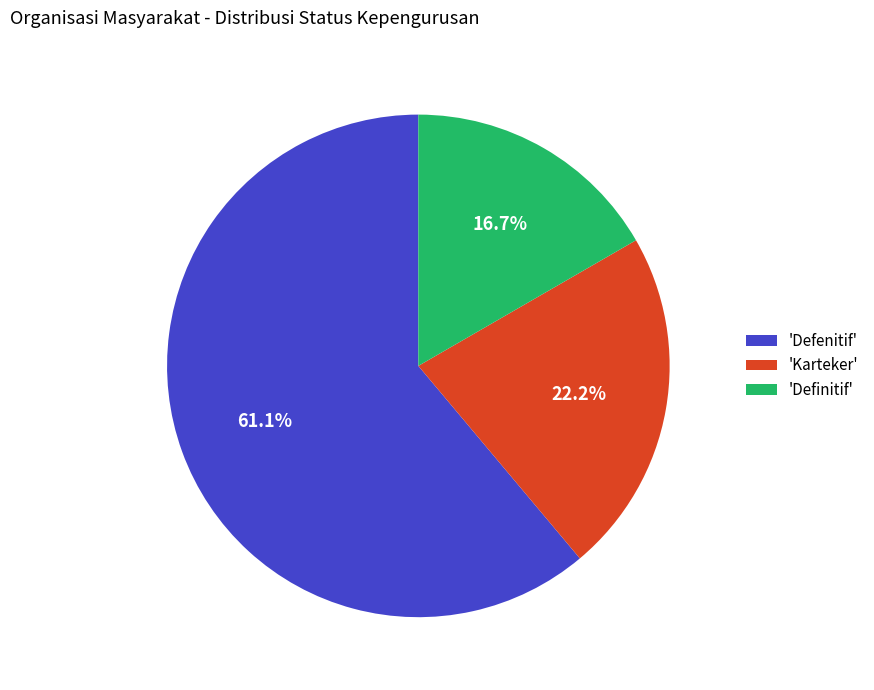

Combined, what portion of the pie is 'Definitif' and 'Karteker'?

38.9%